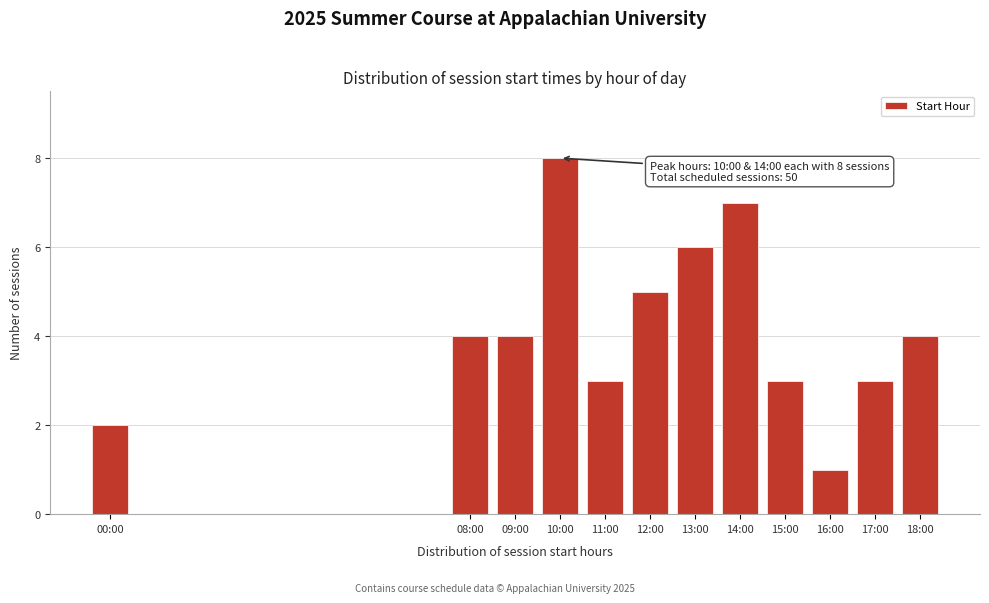

Reading right to left, extract all data points from this chart.

4	3	1	3	7	6	5	3	8	4	4	2